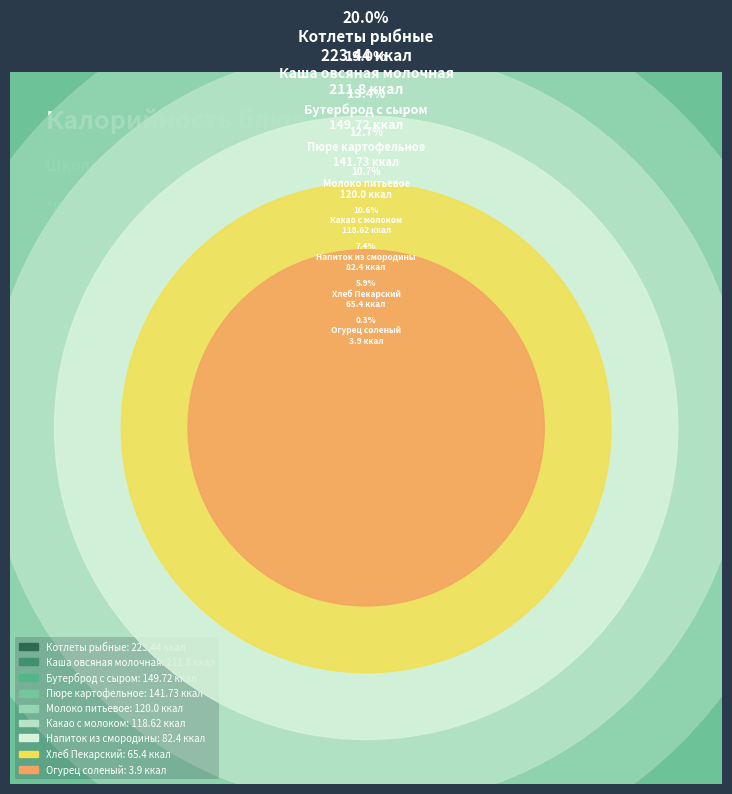

True or false: Молоко питьевое accounts for 3% of the total.

False